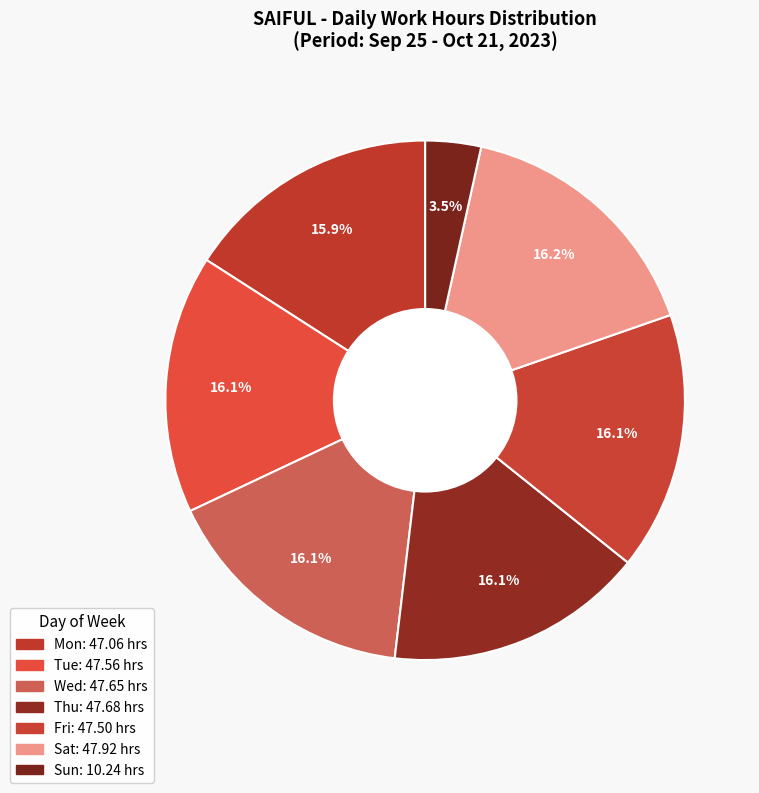

Is there any slice that represents more than half of the pie?

No